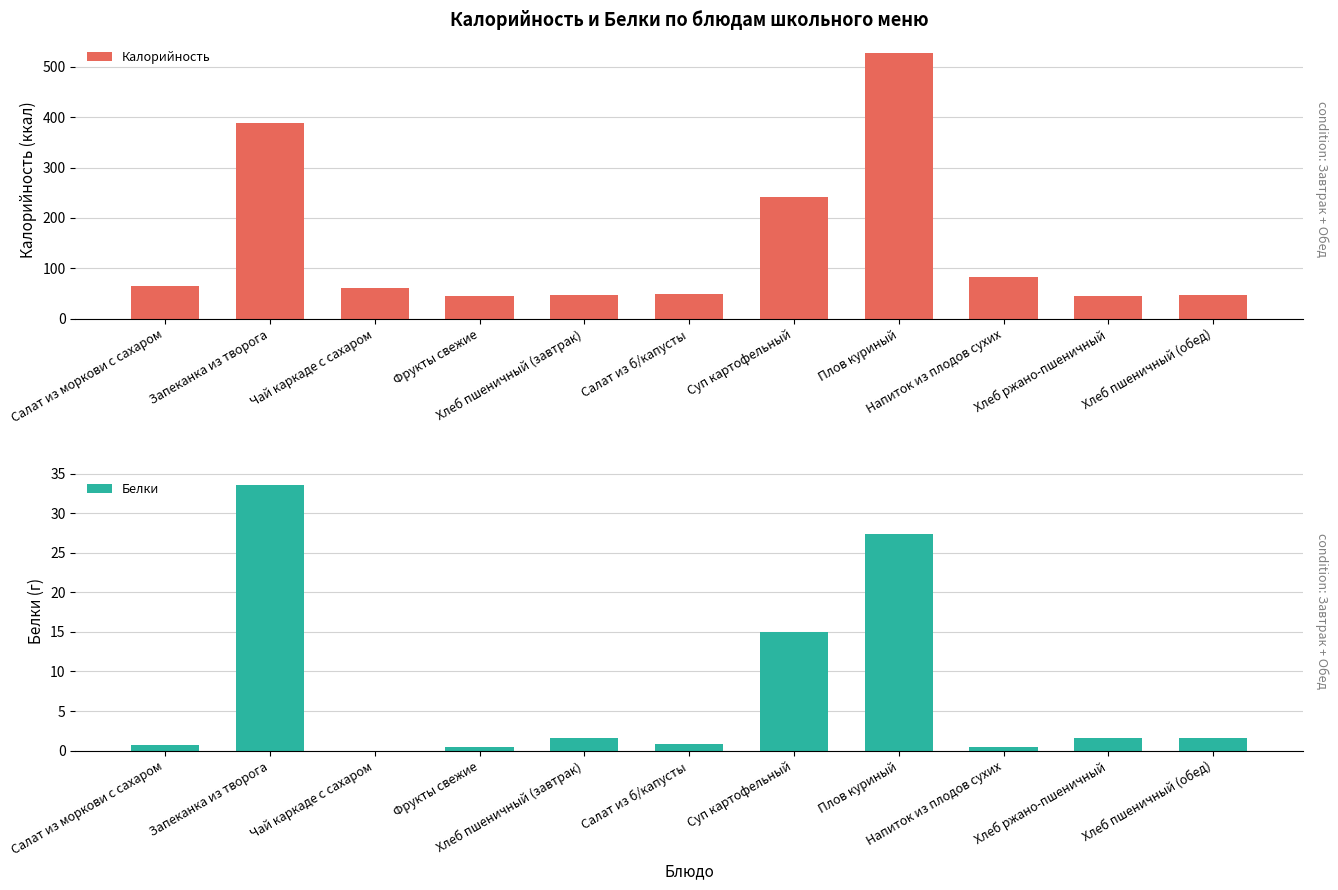

At how many categories does at least one series exceed 357?

2